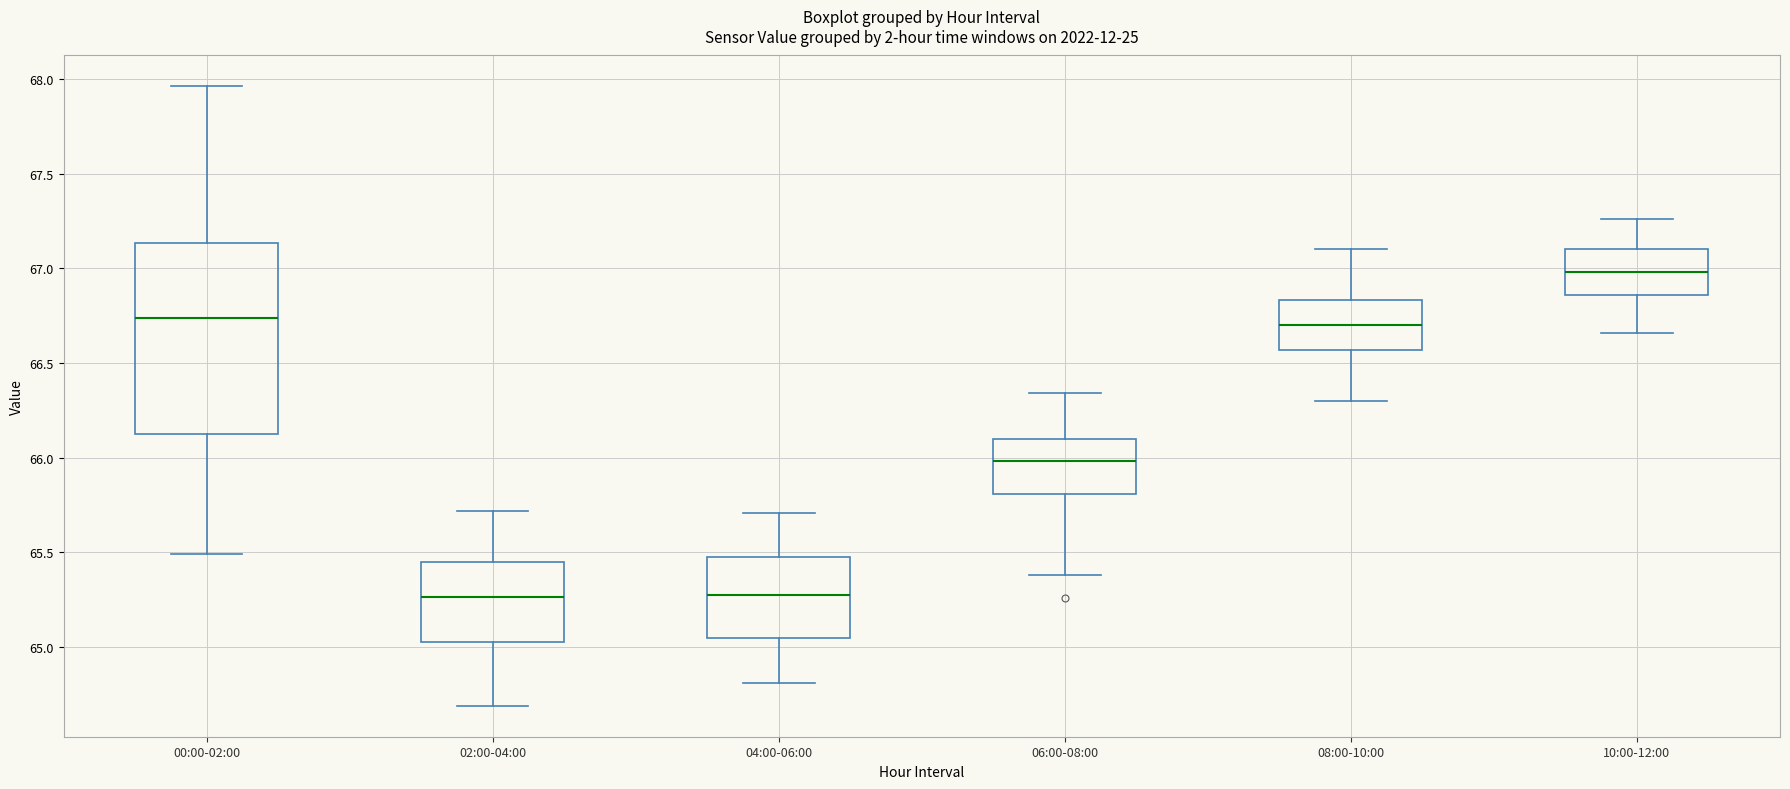

Reading left to right, read every box against the y-axis: the position of its median line, the range the box covers, and the ends of its whiskers. The values are not printed on the chart, so give them approximately, as read against the axis.

00:00-02:00: median 66.75, box 66.15 to 67.15, whiskers 65.50 to 67.95
02:00-04:00: median 65.25, box 65.05 to 65.45, whiskers 64.70 to 65.70
04:00-06:00: median 65.30, box 65.05 to 65.50, whiskers 64.80 to 65.70
06:00-08:00: median 66.00, box 65.80 to 66.10, whiskers 65.40 to 66.35
08:00-10:00: median 66.70, box 66.55 to 66.85, whiskers 66.30 to 67.10
10:00-12:00: median 67.00, box 66.85 to 67.10, whiskers 66.65 to 67.25